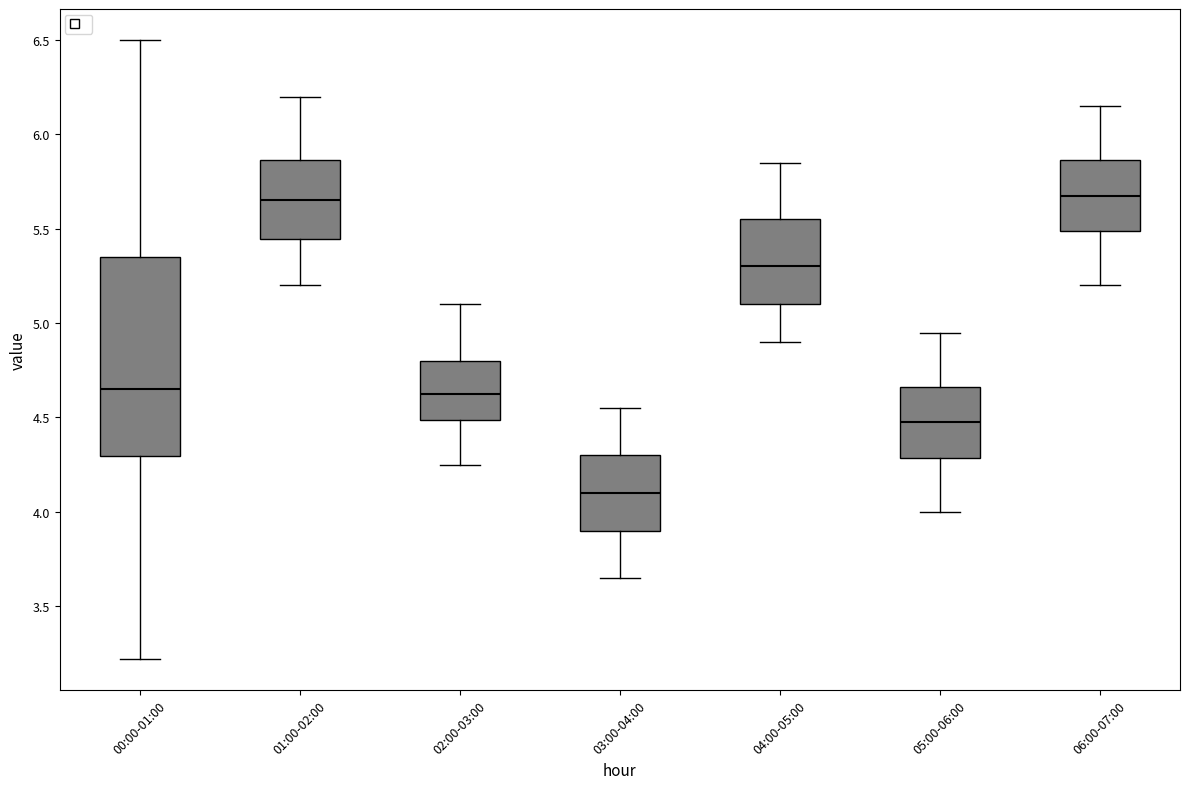

Reading left to right, transcribe this box plot: for each box, give where its median line is, the range the box spans, and where its two whiskers end, as read against the y-axis. The values are not printed on the chart, so give them approximately, as read against the axis.

00:00-01:00: median 4.65, box 4.30 to 5.35, whiskers 3.20 to 6.50
01:00-02:00: median 5.65, box 5.45 to 5.85, whiskers 5.20 to 6.20
02:00-03:00: median 4.65, box 4.50 to 4.80, whiskers 4.25 to 5.10
03:00-04:00: median 4.10, box 3.90 to 4.30, whiskers 3.65 to 4.55
04:00-05:00: median 5.30, box 5.10 to 5.55, whiskers 4.90 to 5.85
05:00-06:00: median 4.50, box 4.30 to 4.65, whiskers 4.00 to 4.95
06:00-07:00: median 5.70, box 5.50 to 5.85, whiskers 5.20 to 6.15